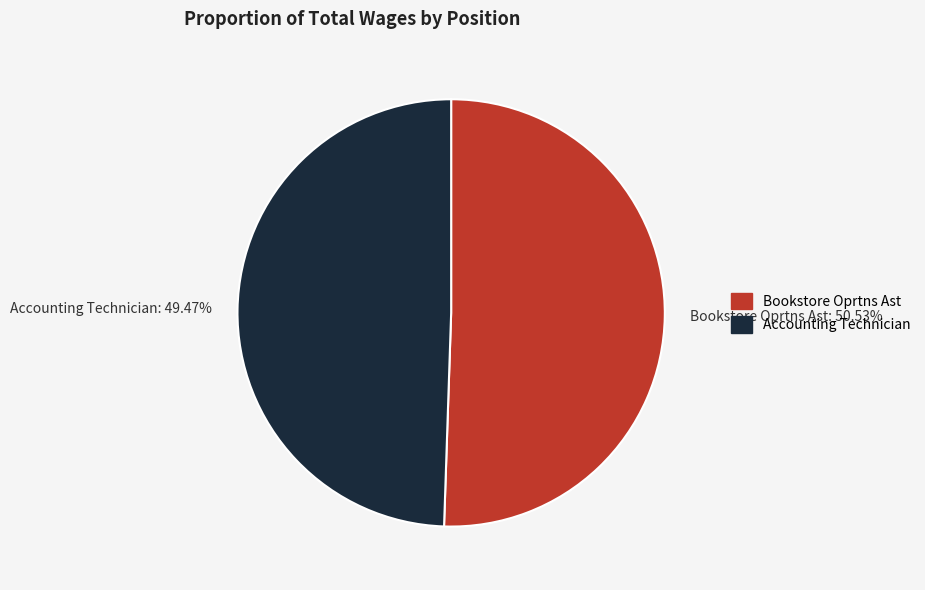

Combined, do Accounting Technician and Bookstore Oprtns Ast account for over 50%?

Yes